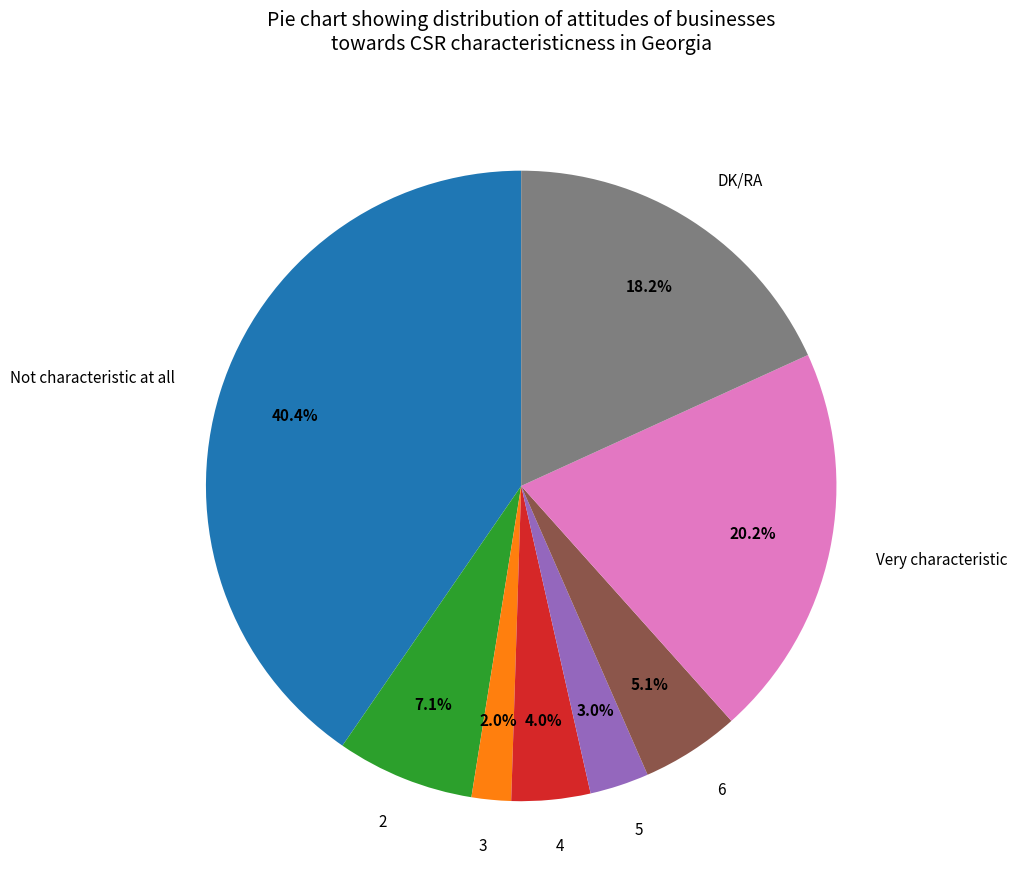

To the nearest percent, what is the average slice percentage?

12%